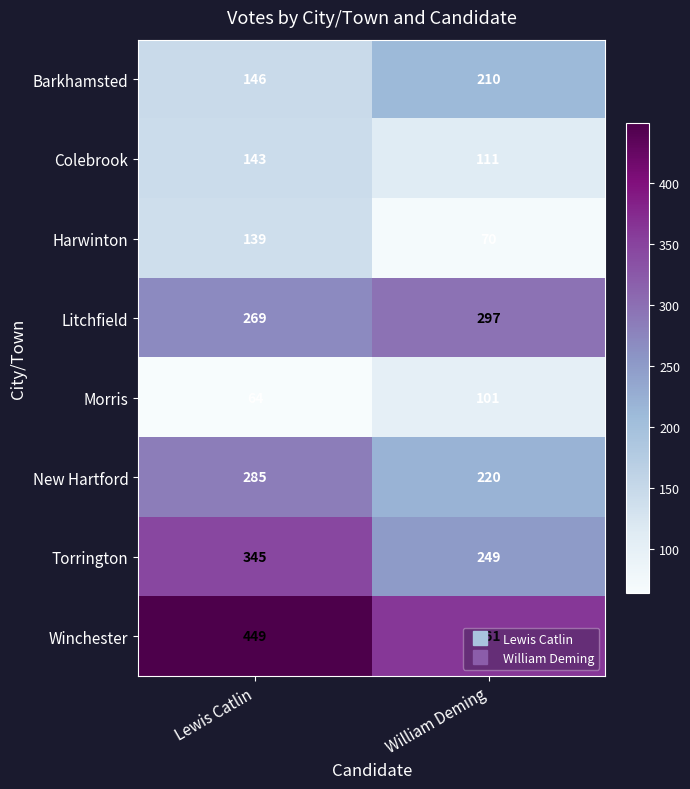

At which category is the sum across all series the highest?

Lewis Catlin